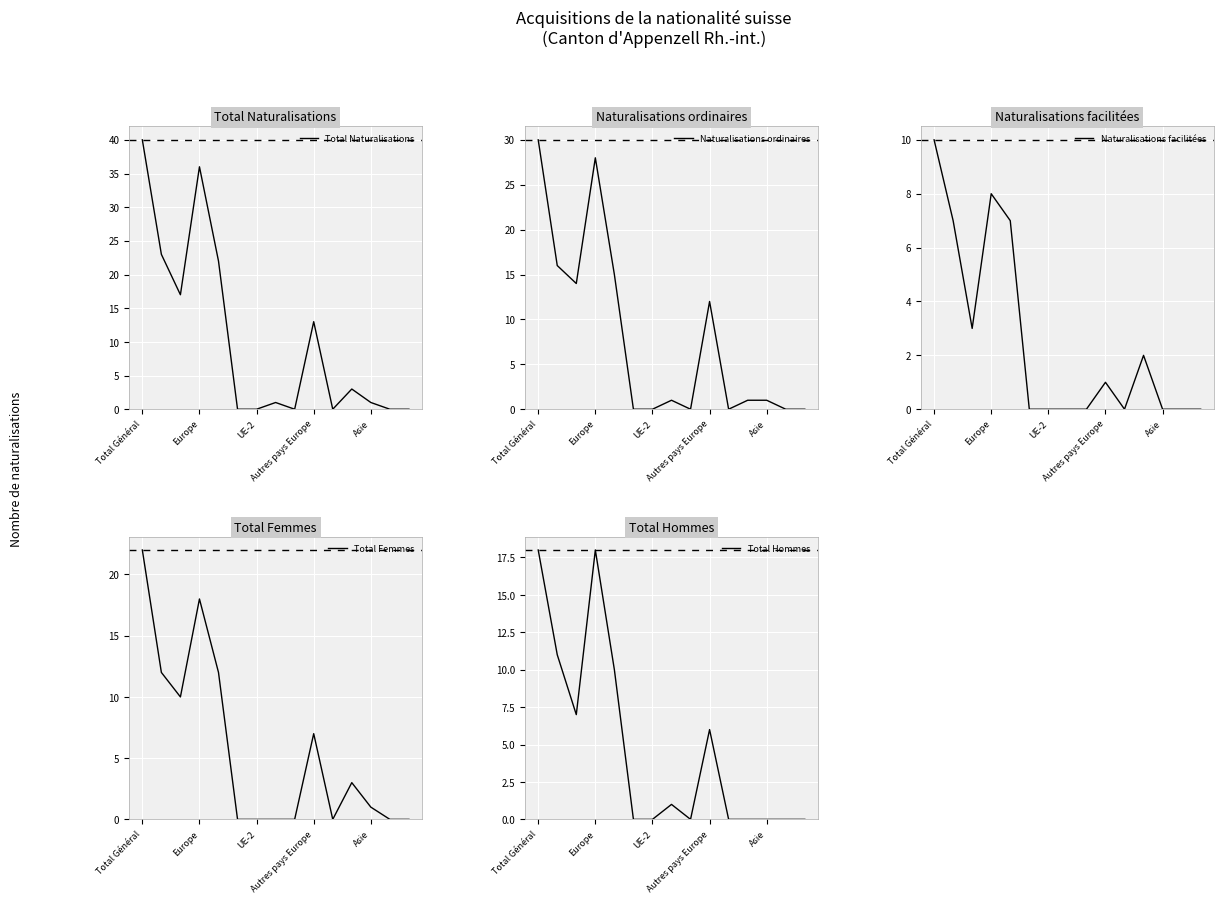

What is the highest value of the Total Naturalisations series?

40